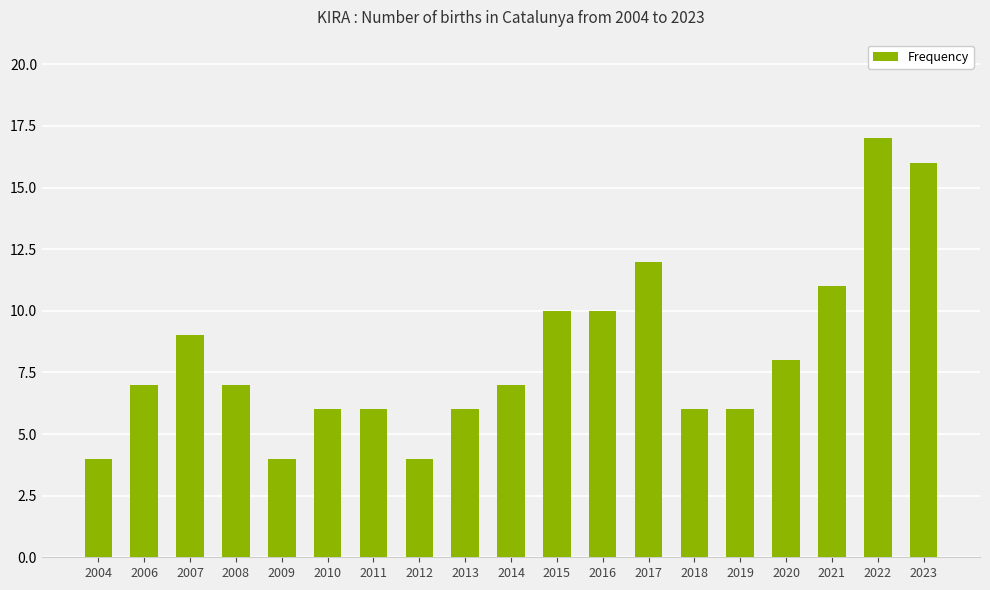

What is the difference between the maximum and minimum values?

13